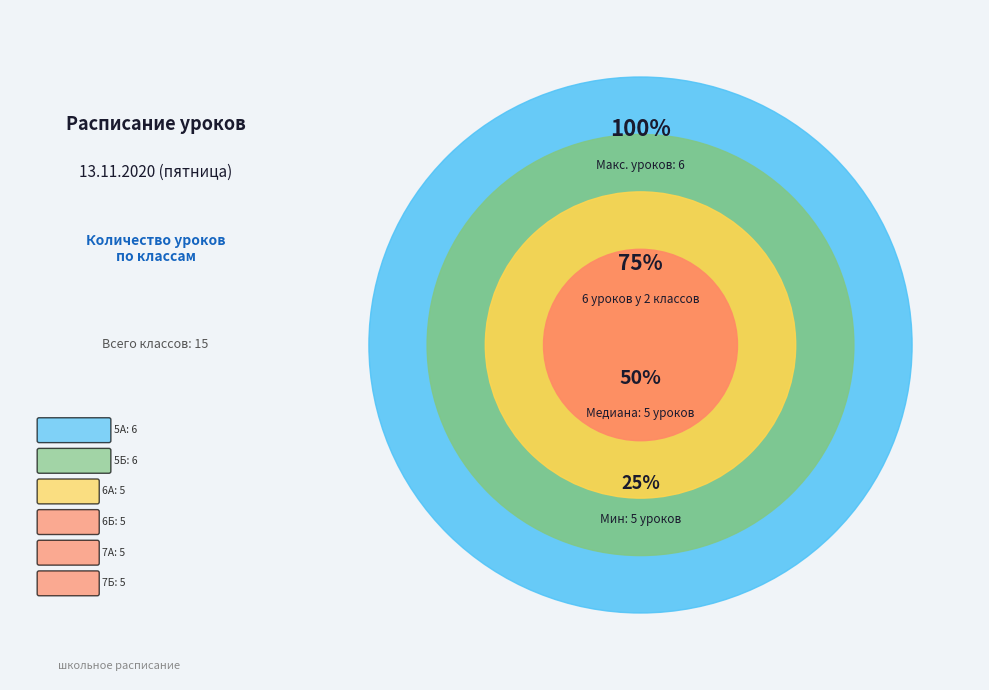

To the nearest percent, what portion does 5А represent?

19%